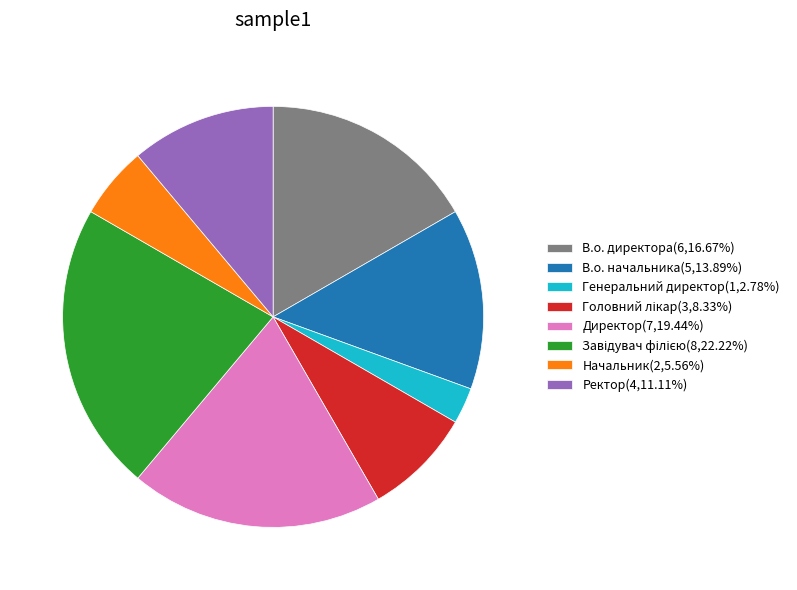

Combined, do Начальник(2,5.56%) and В.о. директора(6,16.67%) account for over 50%?

No